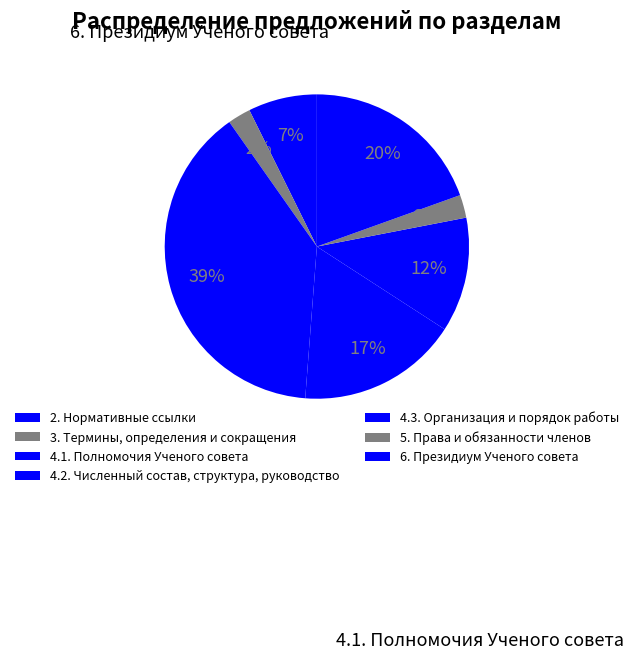

How much of the chart is everything except 5. Права и обязанности членов?

97.6%